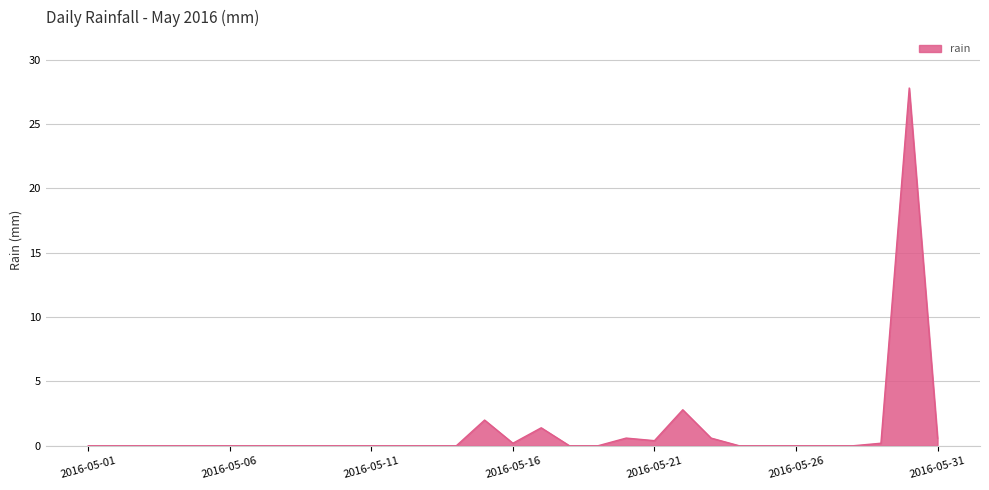

What is the difference between the maximum and minimum values?

27.8